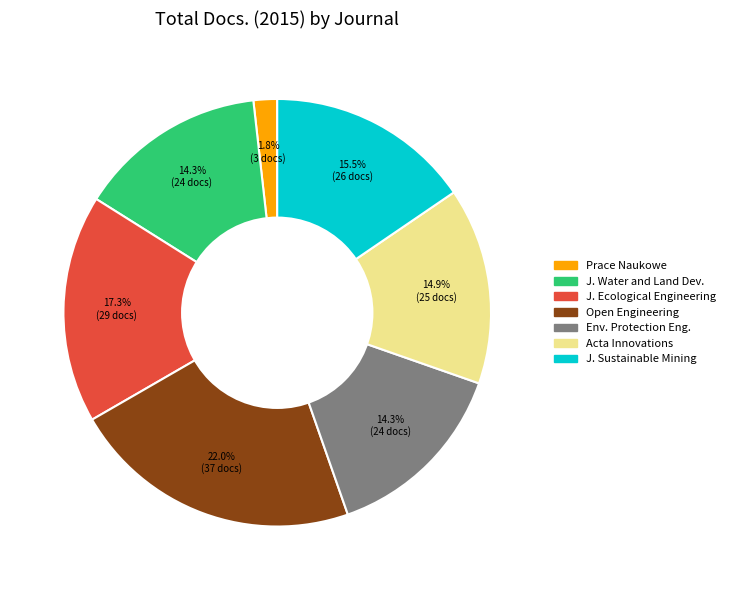

Is there a majority slice in this chart?

No